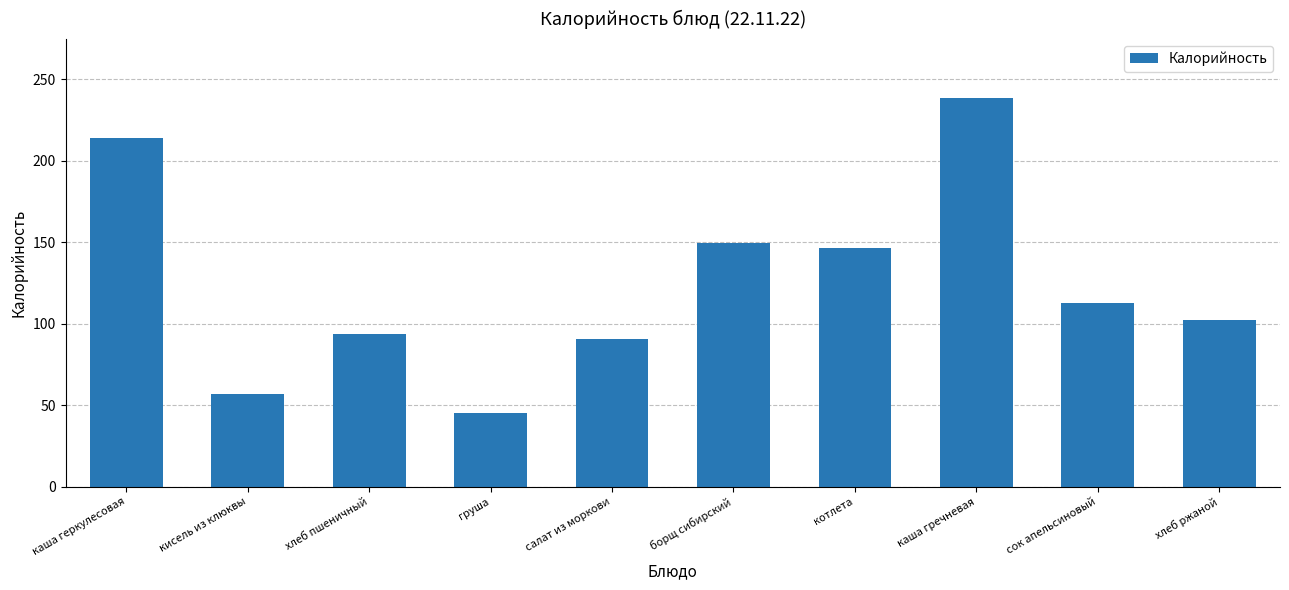

What is the label of the 5th bar from the right?

борщ сибирский